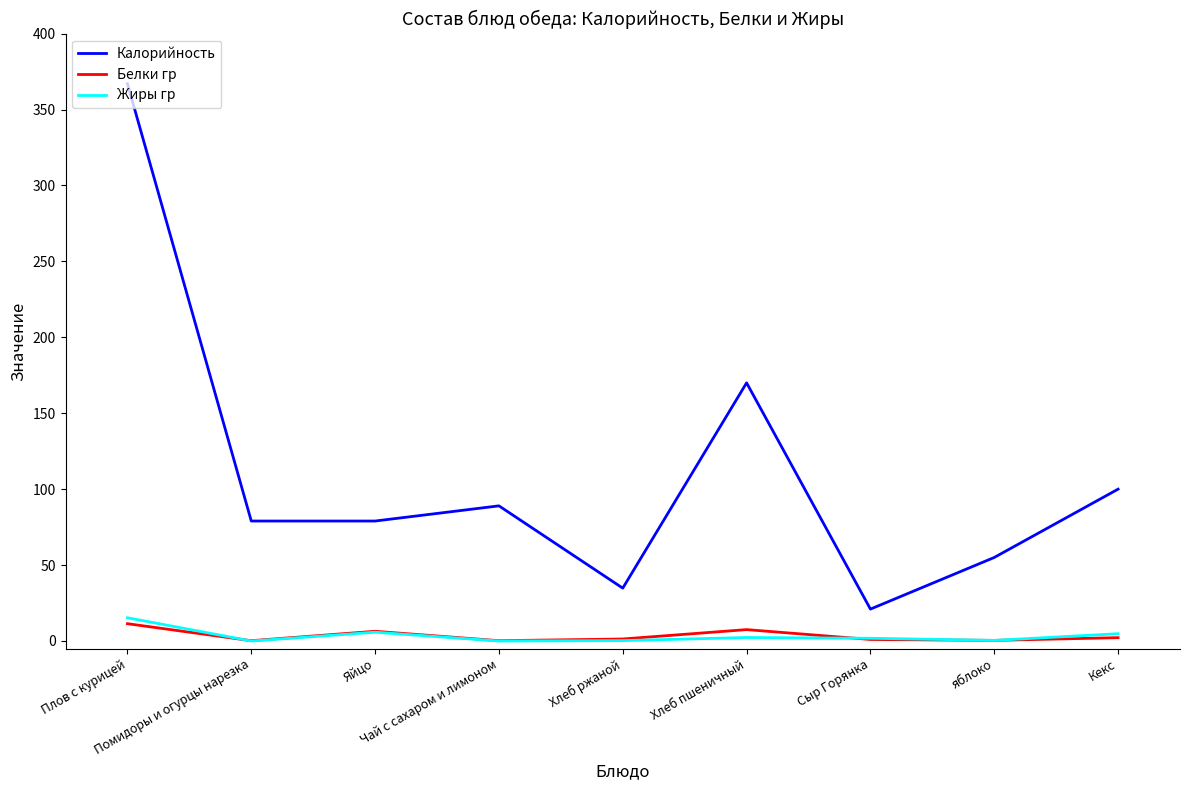

At which label does Калорийность first exceed 79?

Плов с курицей